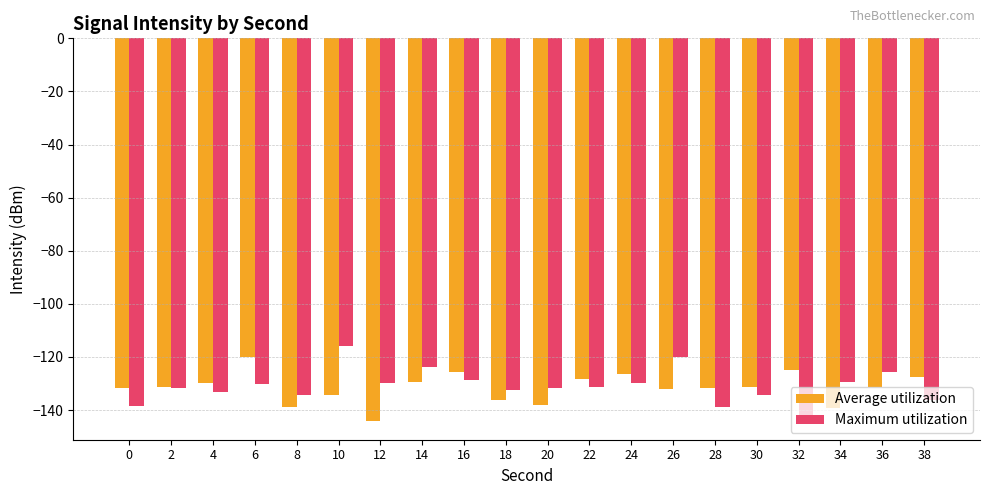

What is the value of the Average utilization bar at the 8th from the left?

-129.4